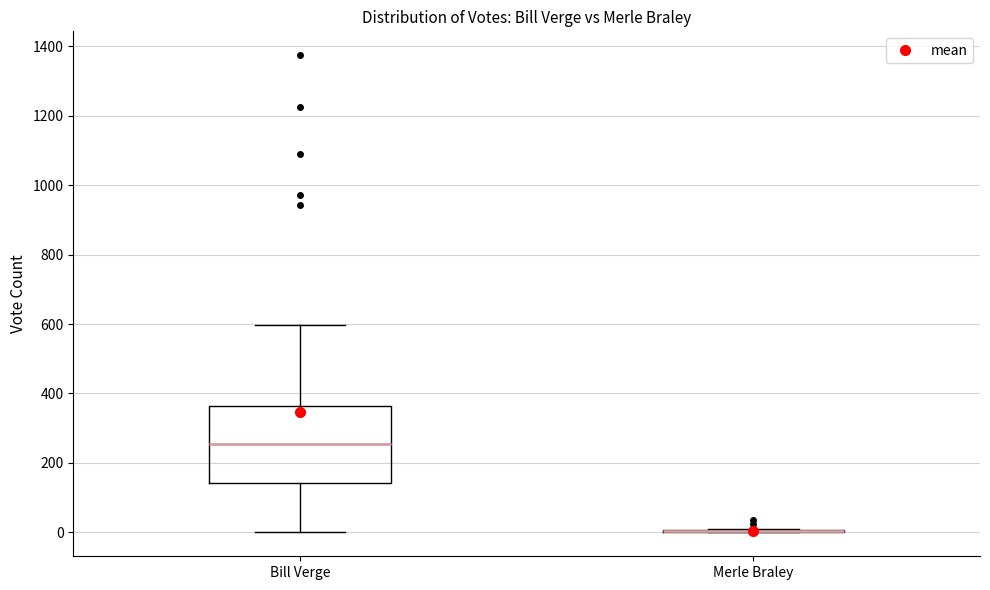

Reading left to right, transcribe this box plot: for each box, give where its median line is, the range the box spans, and where its two whiskers end, as read against the y-axis. The values are not printed on the chart, so give them approximately, as read against the axis.

Bill Verge: median 260, box 140 to 360, whiskers 0 to 600
Merle Braley: box collapsed to a line at 0, whiskers 0 to 20